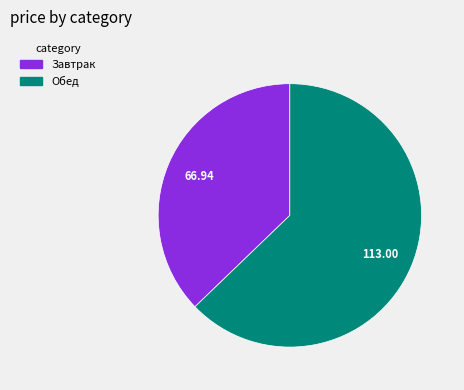

Which slice is the largest?

Обед